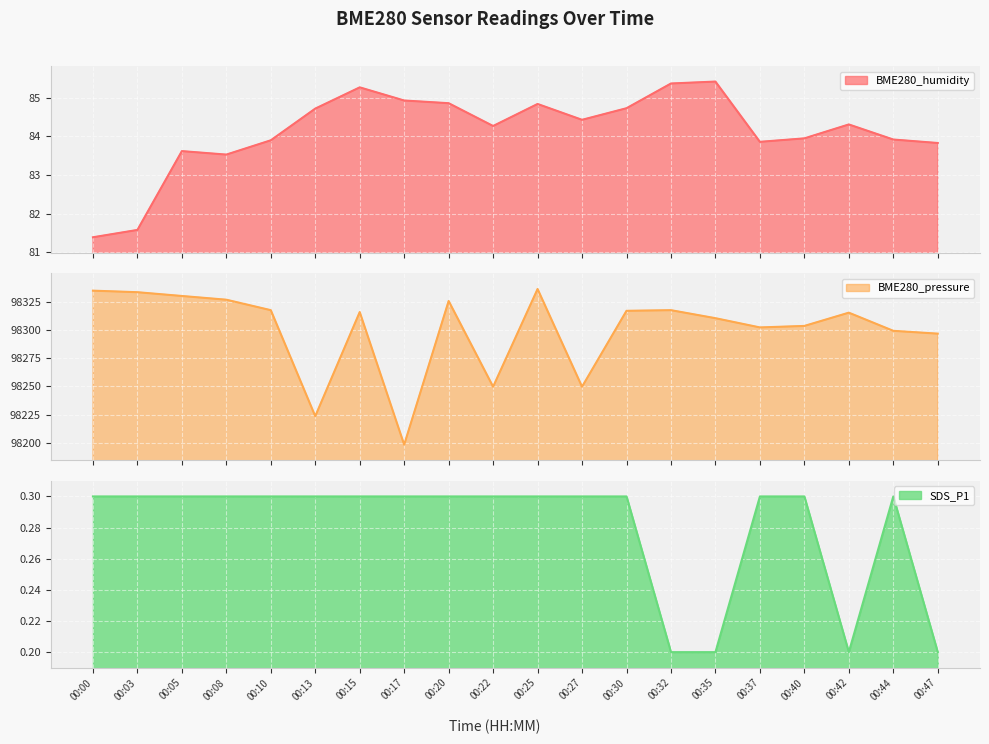

Where does the BME280_humidity series first go above 84?

00:13